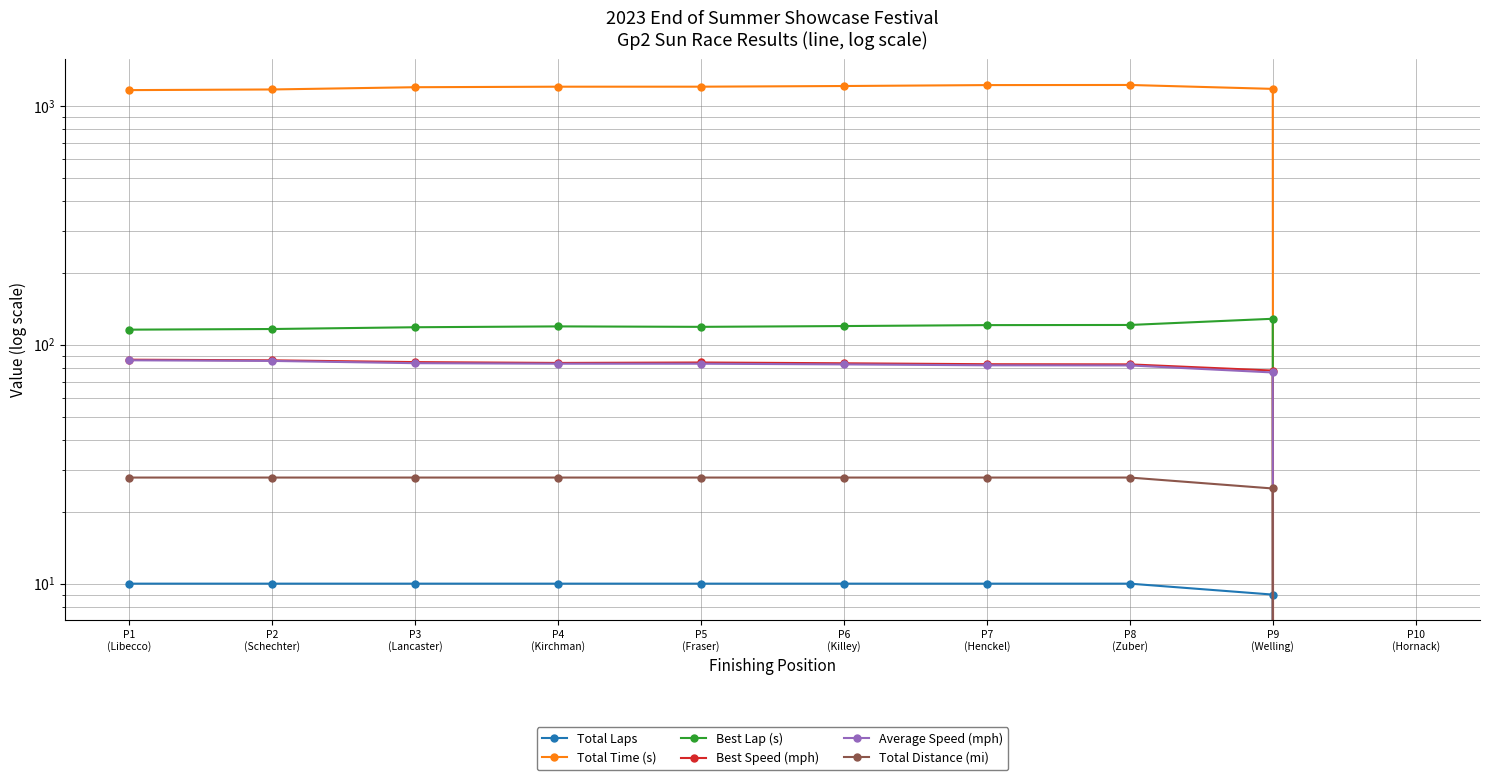

True or false: Best Lap (s) has more than 0 points higher than both neighbors.

True